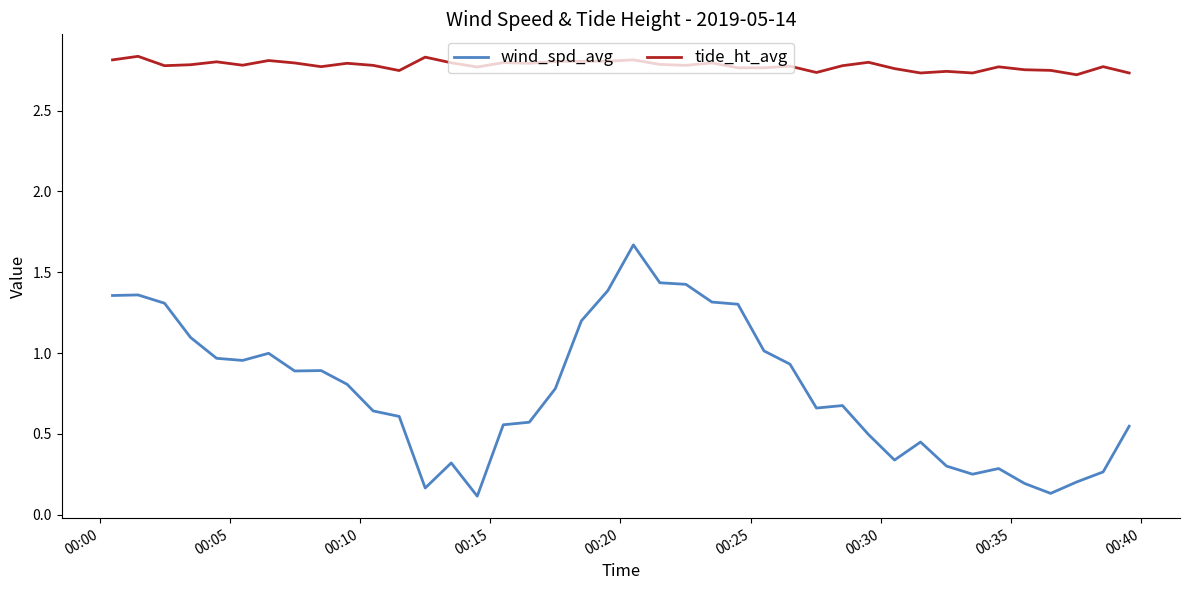

Which series has the widest spread of values?

wind_spd_avg